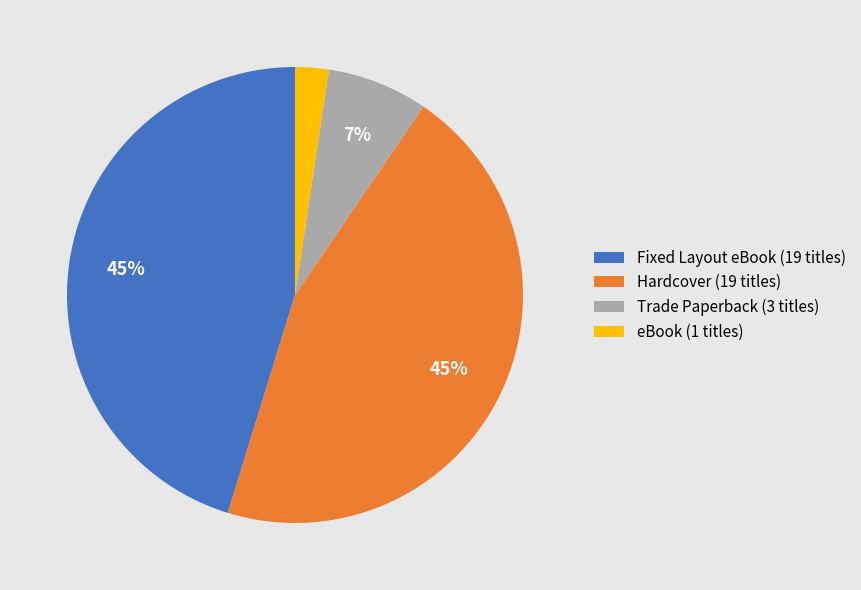

Which category has the smallest portion of the pie?

eBook